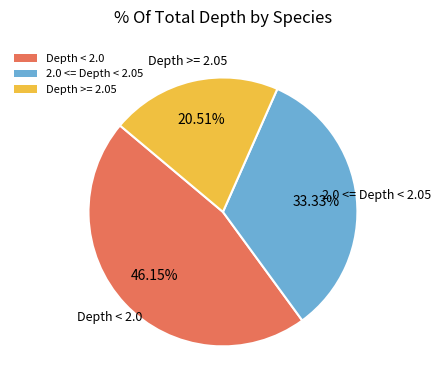

Does Depth >= 2.05 represent more than half of the total?

No